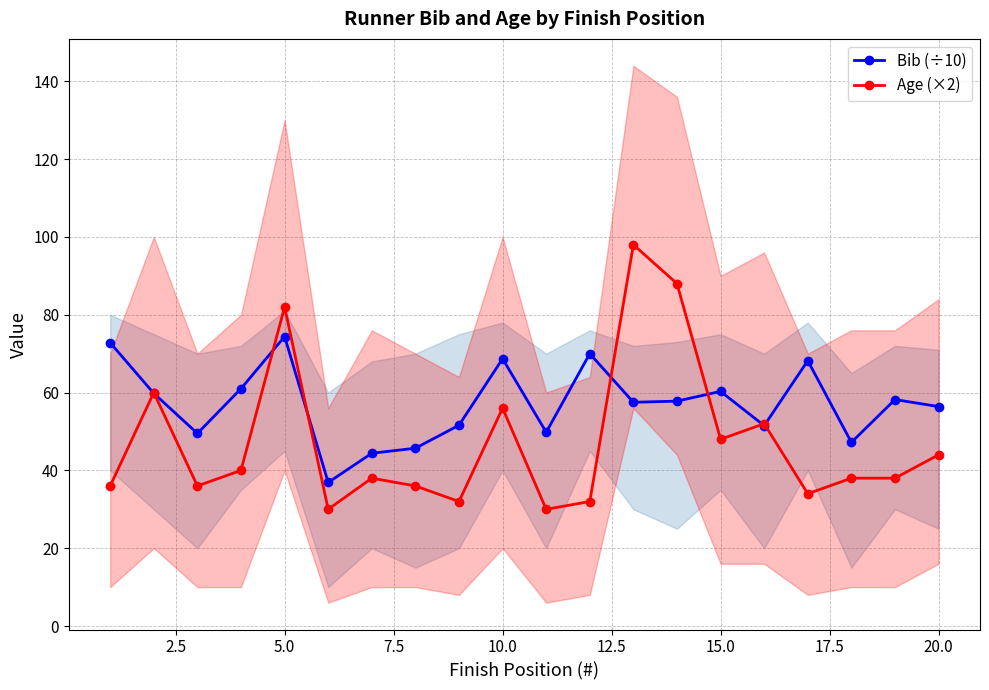

What is the minimum value for Bib (÷10)?

36.9